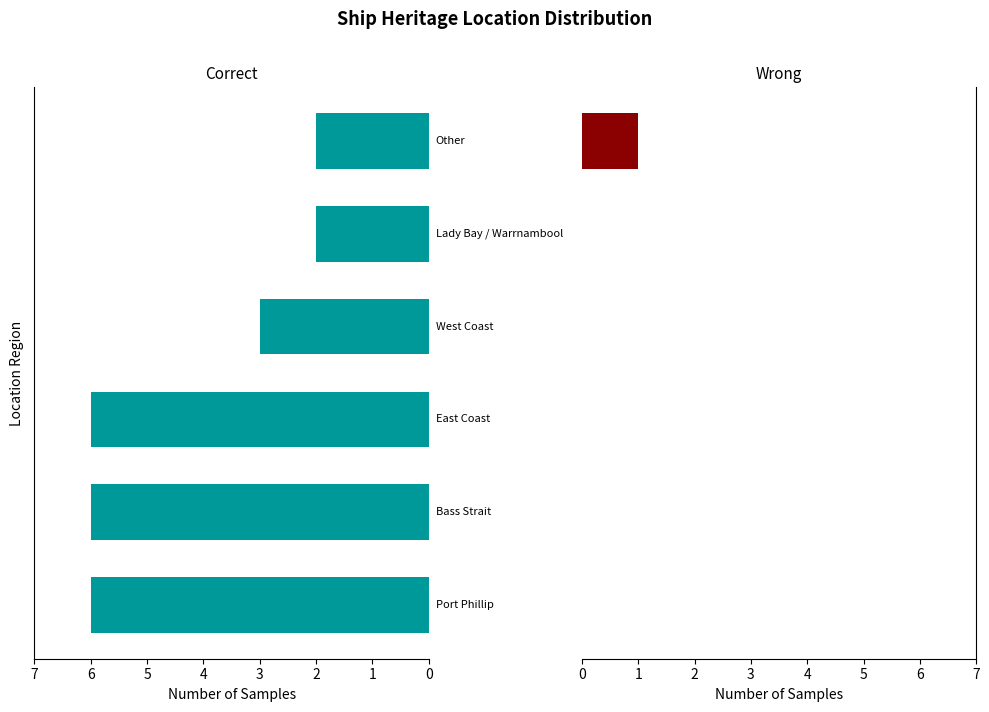

Which series has the widest spread of values?

Correct